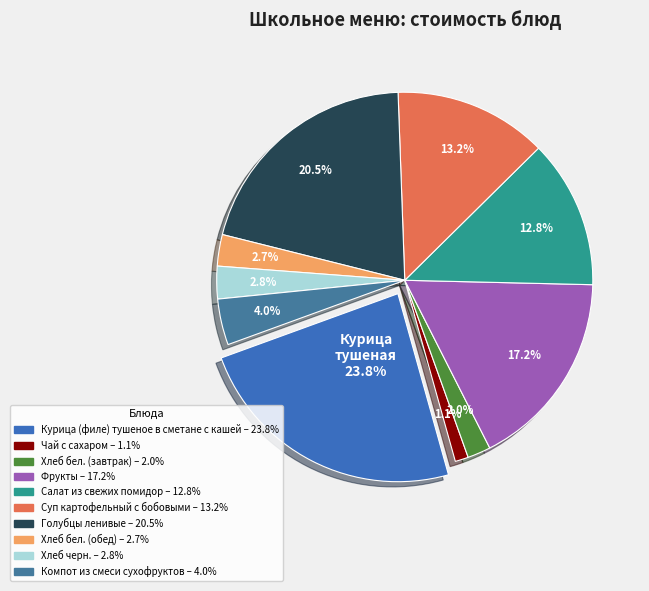

Is Суп картофельный с бобовыми the majority of the pie?

No